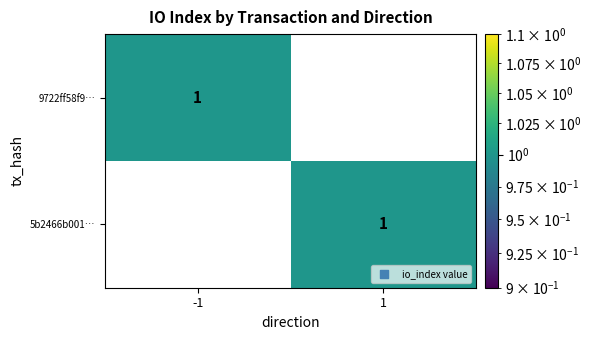

Reading left to right, what are all the values shown in this chart?

9722ff58f9…: 1	0
5b2466b001…: 0	1